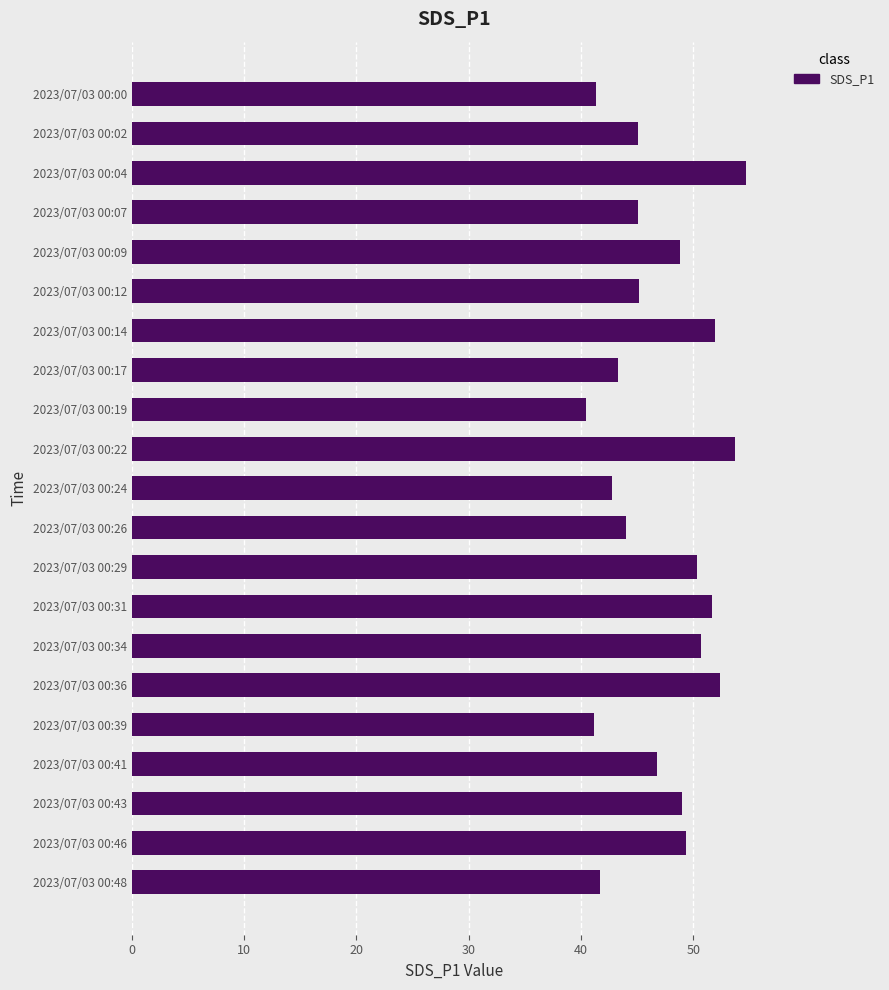

What is the sum of all values?

989.1